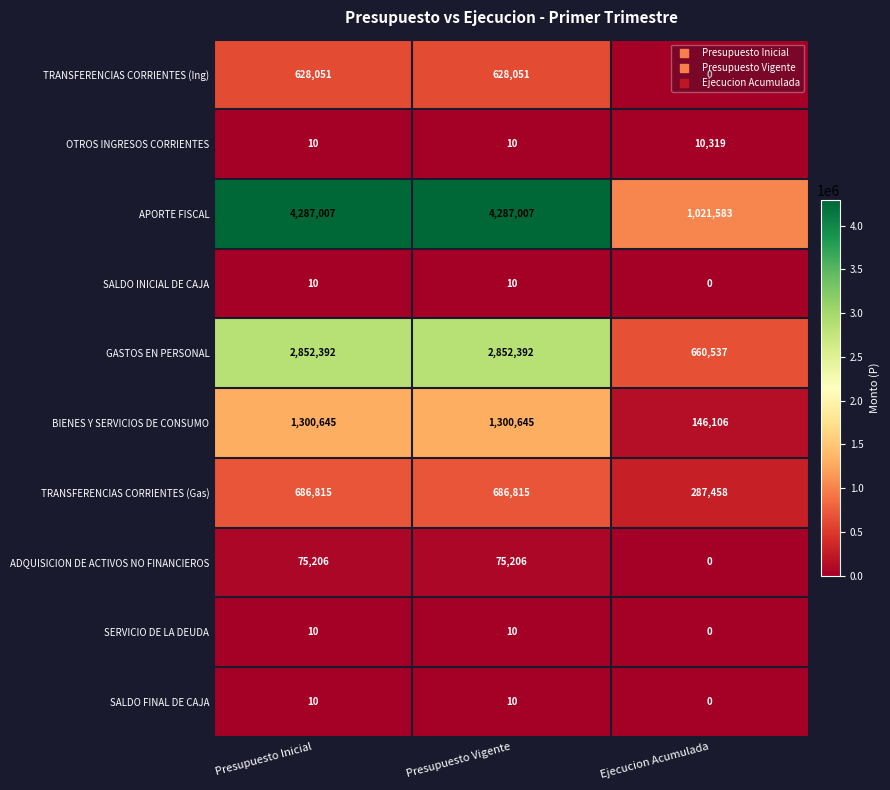

What is the difference between the APORTE FISCAL values at Presupuesto Inicial and Ejecucion Acumulada?

3265424